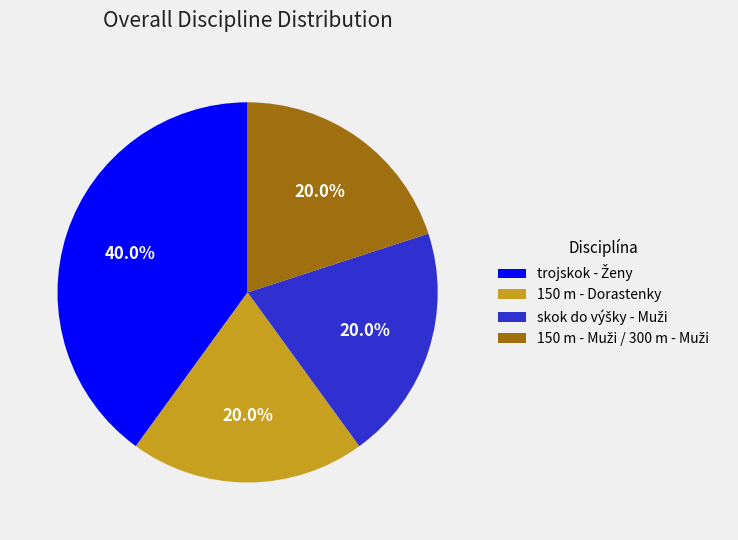

Does any single category account for the majority?

No